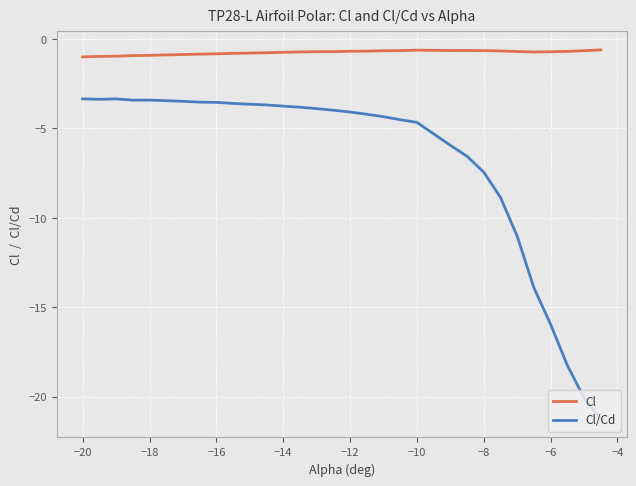

Which series has the widest spread of values?

Cl/Cd